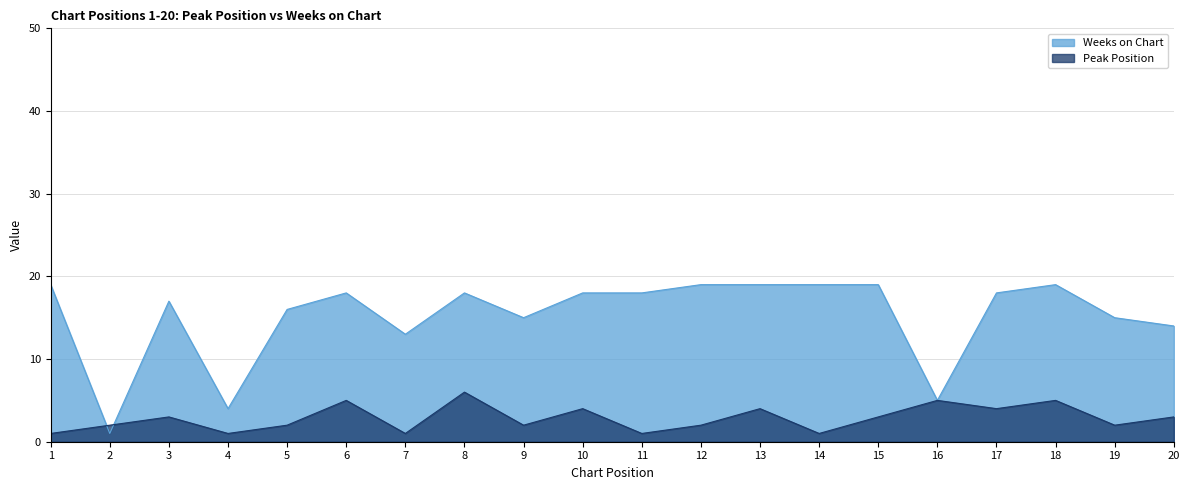

Which category has the lowest value across all series?

1